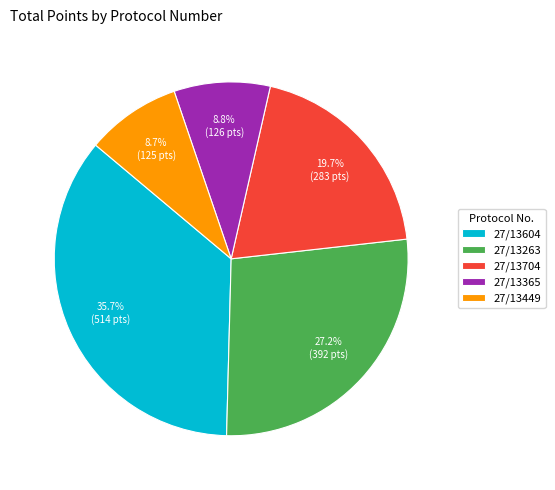

Between 27/13604 and 27/13263, which is larger?

27/13604